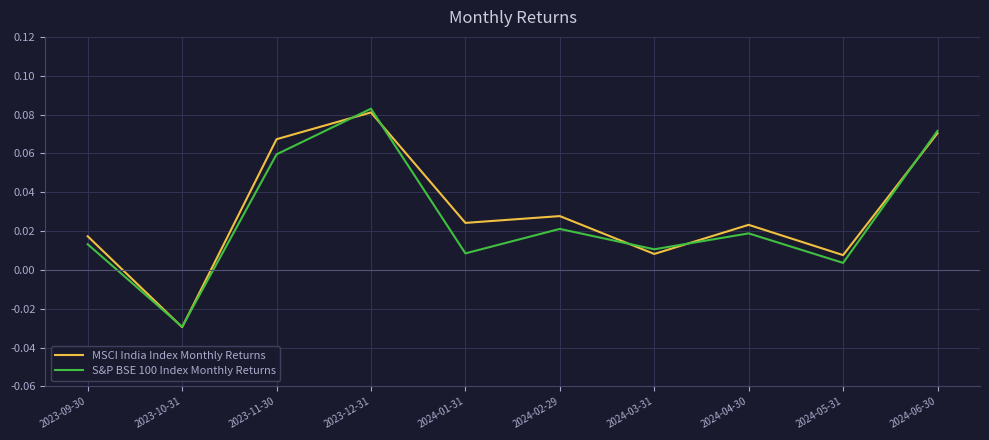

True or false: S&P BSE 100 Index Monthly Returns and MSCI India Index Monthly Returns cross at least once.

True